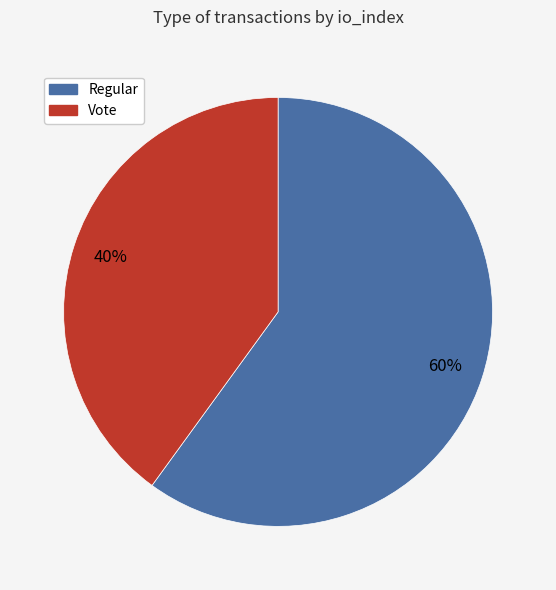

Is the sum of Regular and Vote greater than half?

Yes